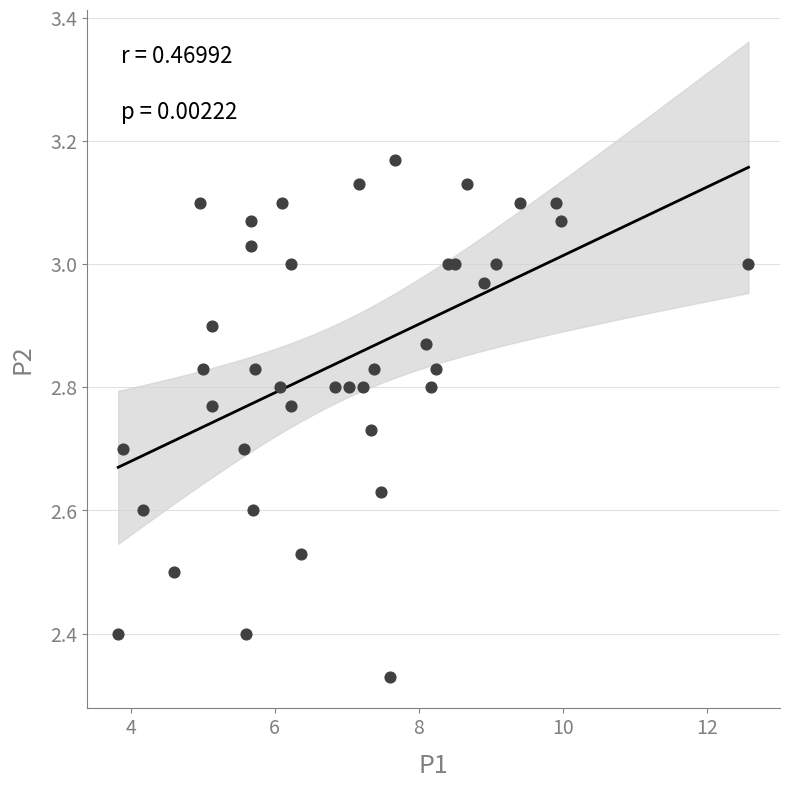

What is the range of X values (max minus min)?

8.7